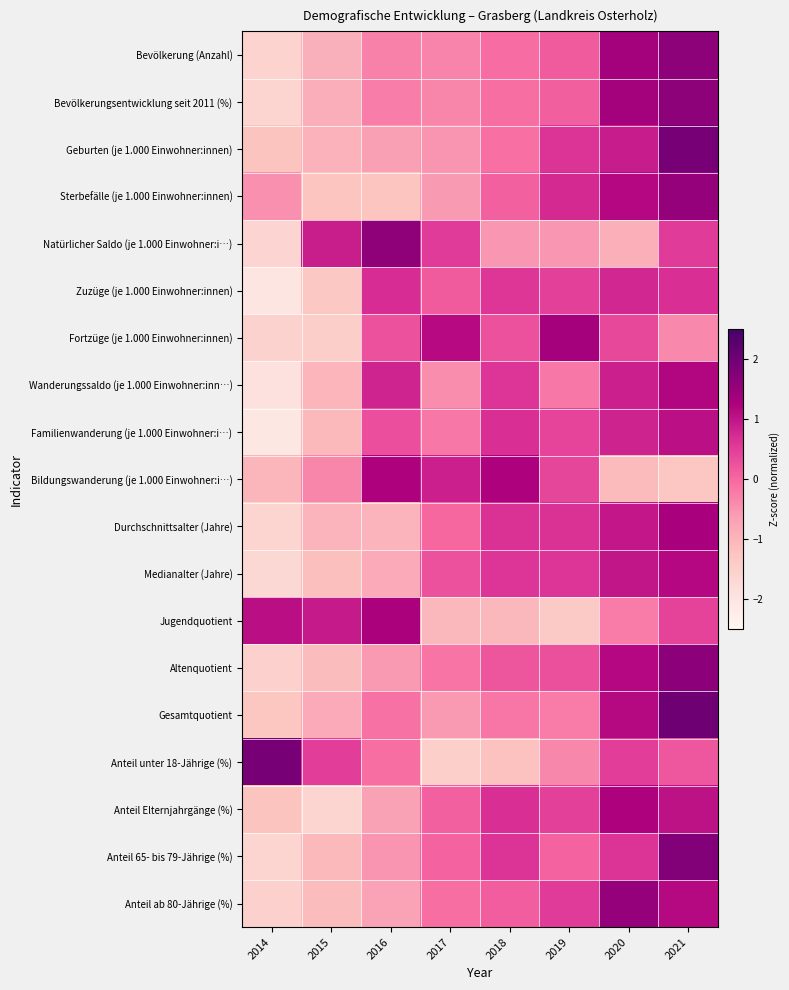

Reading left to right, transcribe all the data shown in this chart.

Bevölkerung (Anzahl): 2014=-1.6	2015=-0.9	2016=-0.3	2017=-0.3	2018=-0.0	2019=0.1	2020=1.4	2021=1.6
Bevölkerungsentwicklung seit 2011 (%): 2014=-1.6	2015=-0.9	2016=-0.2	2017=-0.3	2018=-0.1	2019=0.1	2020=1.4	2021=1.6
Geburten (je 1.000 Einwohner:innen): 2014=-1.2	2015=-0.9	2016=-0.7	2017=-0.5	2018=-0.1	2019=0.6	2020=0.9	2021=1.9
Sterbefälle (je 1.000 Einwohner:innen): 2014=-0.5	2015=-1.3	2016=-1.3	2017=-0.6	2018=0.1	2019=0.8	2020=1.2	2021=1.6
Natürlicher Saldo (je 1.000 Einwohner:i…): 2014=-1.6	2015=0.9	2016=1.6	2017=0.5	2018=-0.5	2019=-0.5	2020=-0.9	2021=0.5
Zuzüge (je 1.000 Einwohner:innen): 2014=-2.0	2015=-1.3	2016=0.7	2017=0.1	2018=0.6	2019=0.5	2020=0.8	2021=0.7
Fortzüge (je 1.000 Einwohner:innen): 2014=-1.6	2015=-1.4	2016=0.3	2017=1.1	2018=0.3	2019=1.3	2020=0.4	2021=-0.4
Wanderungssaldo (je 1.000 Einwohner:inn…): 2014=-1.9	2015=-1.0	2016=0.8	2017=-0.4	2018=0.6	2019=-0.2	2020=0.9	2021=1.2
Familienwanderung (je 1.000 Einwohner:i…): 2014=-2.1	2015=-1.1	2016=0.3	2017=-0.2	2018=0.7	2019=0.4	2020=0.8	2021=1.1
Bildungswanderung (je 1.000 Einwohner:i…): 2014=-1.0	2015=-0.3	2016=1.2	2017=0.9	2018=1.2	2019=0.4	2020=-1.1	2021=-1.3
Durchschnittsalter (Jahre): 2014=-1.6	2015=-1.0	2016=-1.0	2017=0.0	2018=0.6	2019=0.6	2020=1.0	2021=1.3
Medianalter (Jahre): 2014=-1.7	2015=-1.2	2016=-0.8	2017=0.3	2018=0.6	2019=0.6	2020=1.0	2021=1.2
Jugendquotient: 2014=1.1	2015=0.9	2016=1.3	2017=-1.1	2018=-1.1	2019=-1.4	2020=-0.2	2021=0.4
Altenquotient: 2014=-1.5	2015=-1.1	2016=-0.6	2017=-0.1	2018=0.2	2019=0.3	2020=1.2	2021=1.6
Gesamtquotient: 2014=-1.3	2015=-0.8	2016=-0.1	2017=-0.6	2018=-0.2	2019=-0.2	2020=1.1	2021=2.0
Anteil unter 18-Jährige (%): 2014=1.9	2015=0.5	2016=-0.1	2017=-1.5	2018=-1.2	2019=-0.4	2020=0.5	2021=0.2
Anteil Elternjahrgänge (%): 2014=-1.2	2015=-1.6	2016=-0.7	2017=0.1	2018=0.7	2019=0.5	2020=1.2	2021=1.1
Anteil 65- bis 79-Jährige (%): 2014=-1.6	2015=-1.1	2016=-0.5	2017=0.1	2018=0.6	2019=0.1	2020=0.6	2021=1.8
Anteil ab 80-Jährige (%): 2014=-1.5	2015=-1.1	2016=-0.7	2017=-0.1	2018=0.1	2019=0.5	2020=1.6	2021=1.1